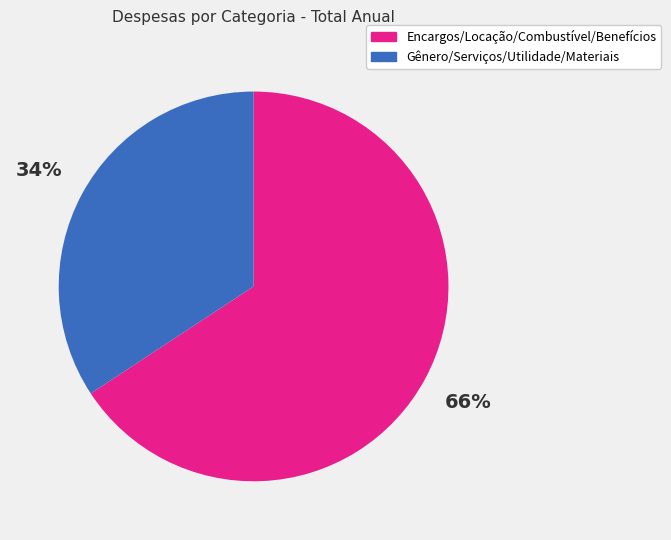

Does any single category account for the majority?

Yes